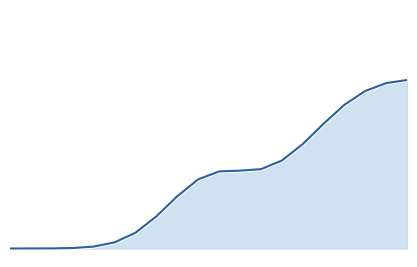

Does the chart have visible grid lines?

No